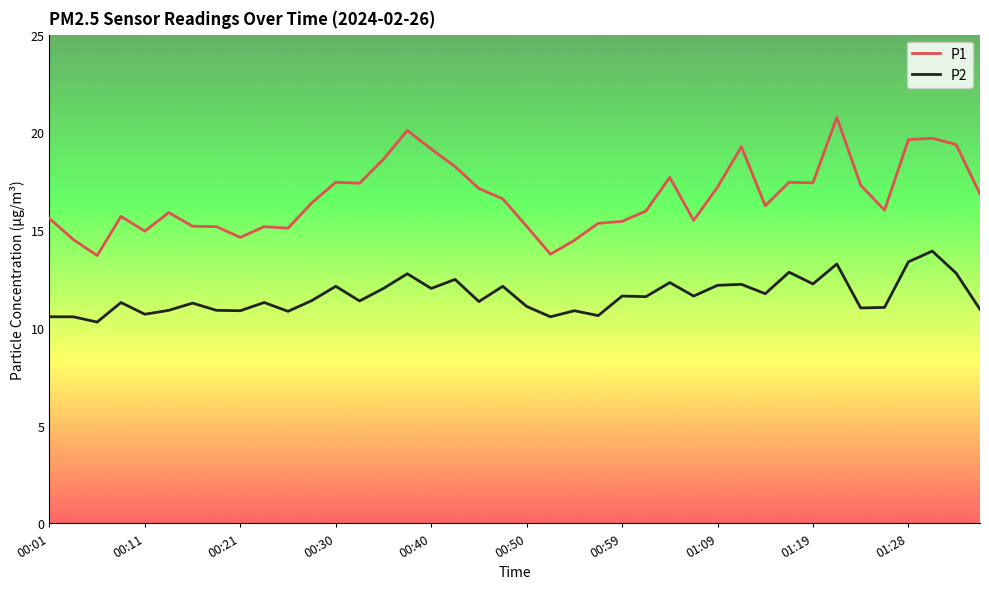

What is the minimum value shown in the chart?

10.3